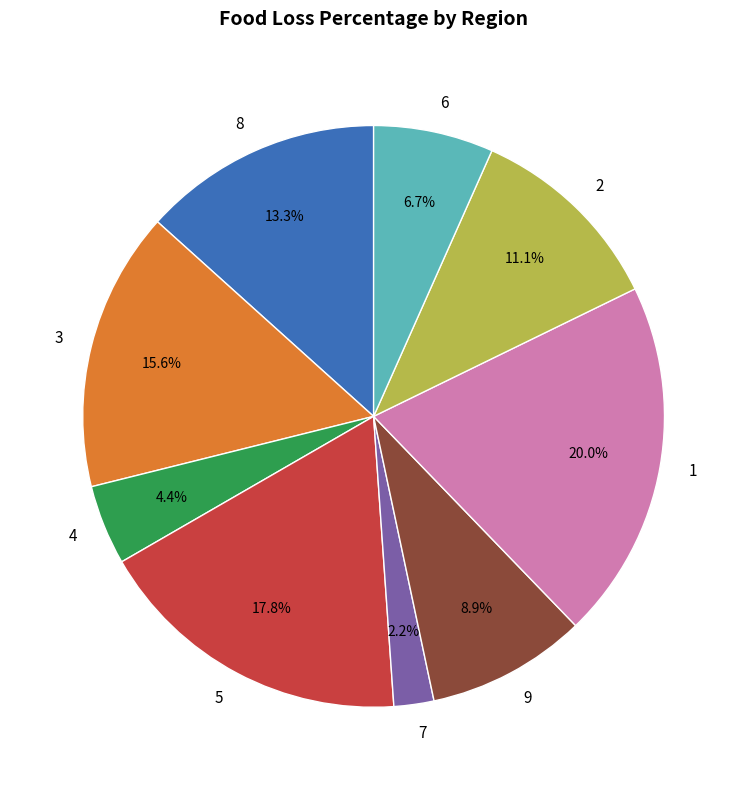

Do 2 and 8 together represent more than half of the pie?

No